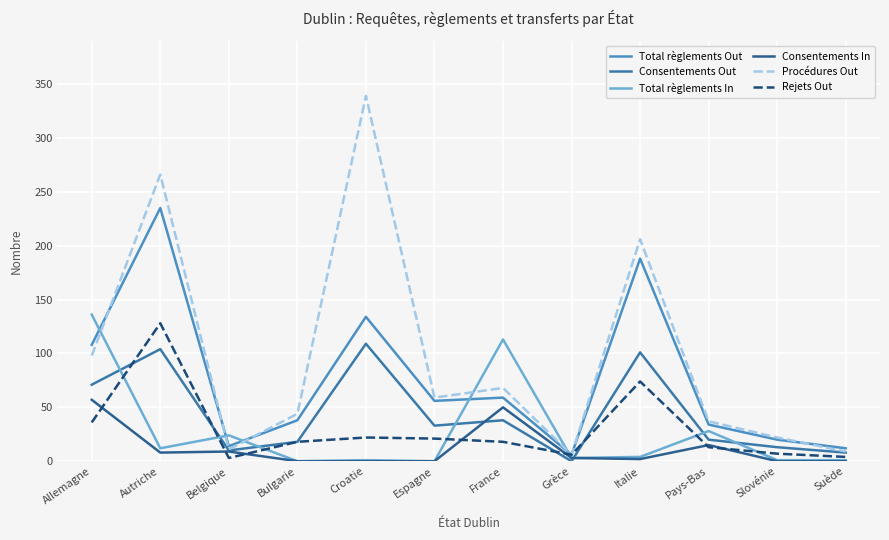

How many interior local valleys does the Procédures Out series have?

3